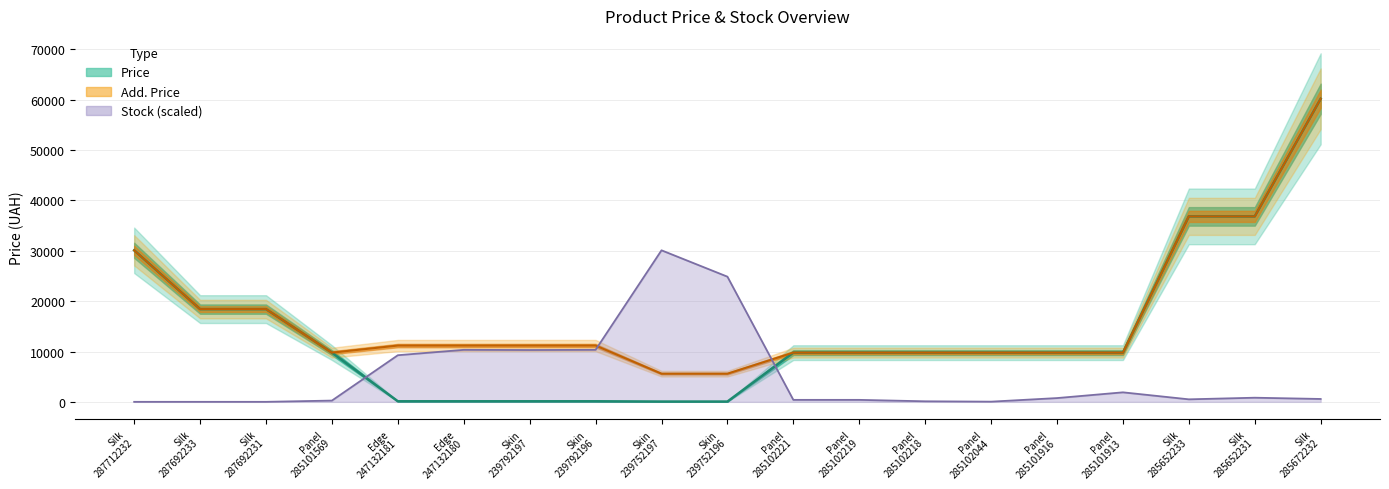

True or false: Price and Add. Price cross at least once.

False